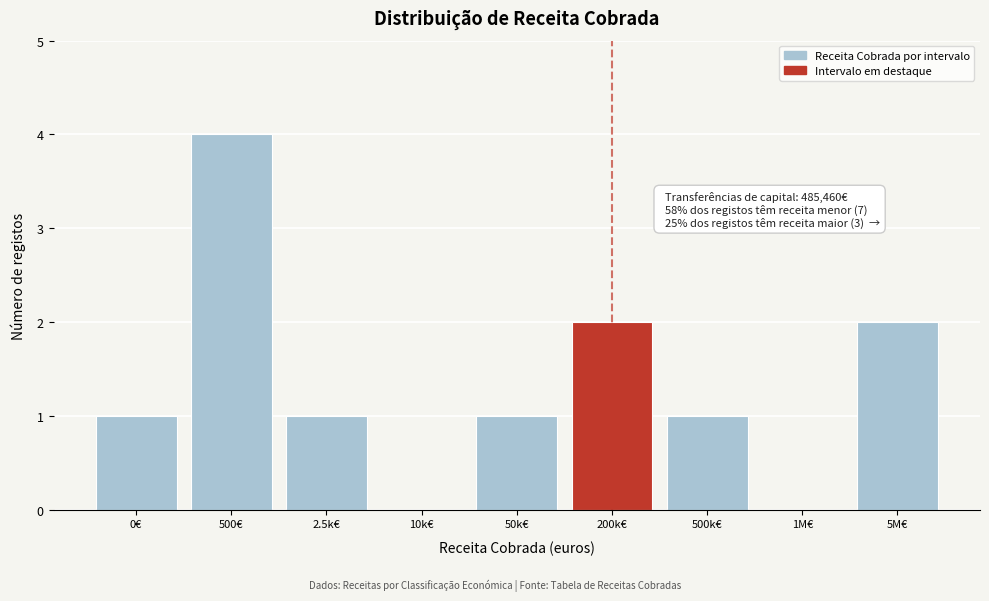

Reading right to left, what are all the values shown in this chart?

5M€=2	1M€=0	500k€=1	200k€=2	50k€=1	10k€=0	2.5k€=1	500€=4	0€=1